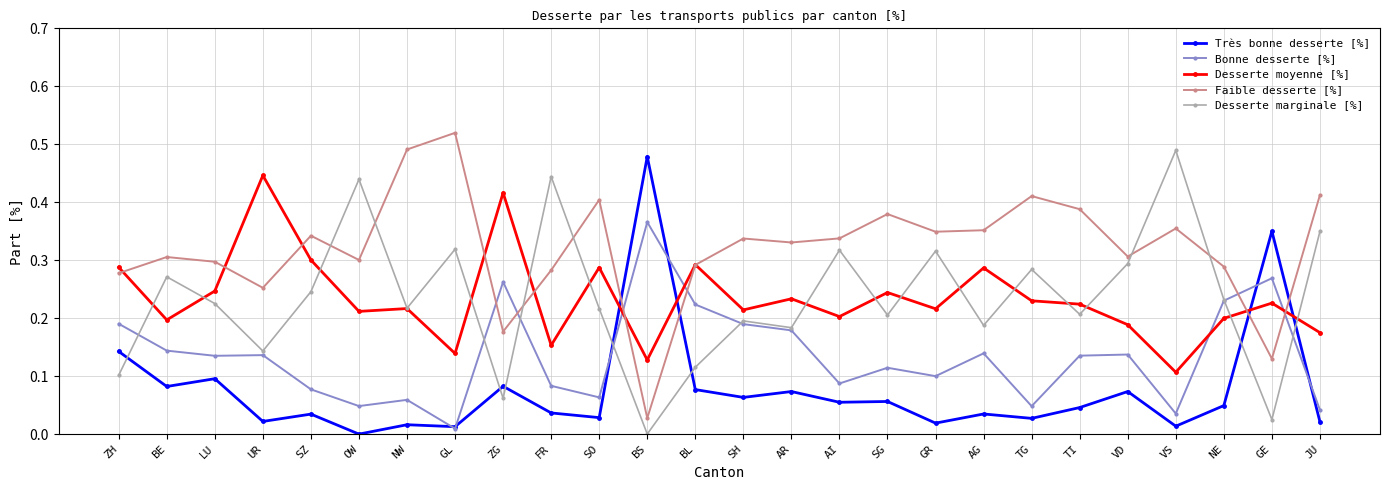

List the series in order of their peak value, lowest first.

Bonne desserte [%], Desserte moyenne [%], Très bonne desserte [%], Desserte marginale [%], Faible desserte [%]